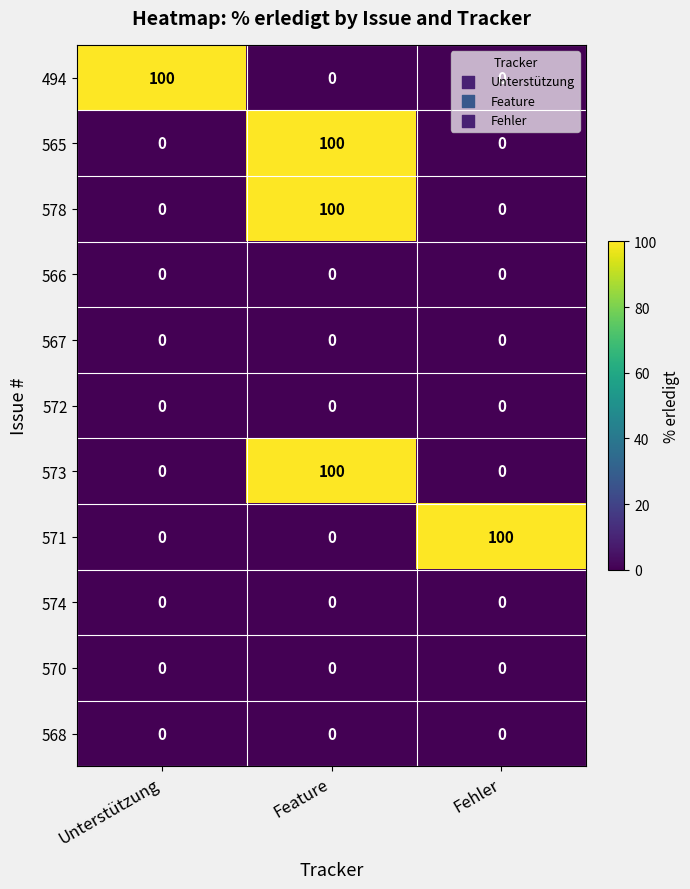

What is the difference between the highest and lowest values at Feature?

100